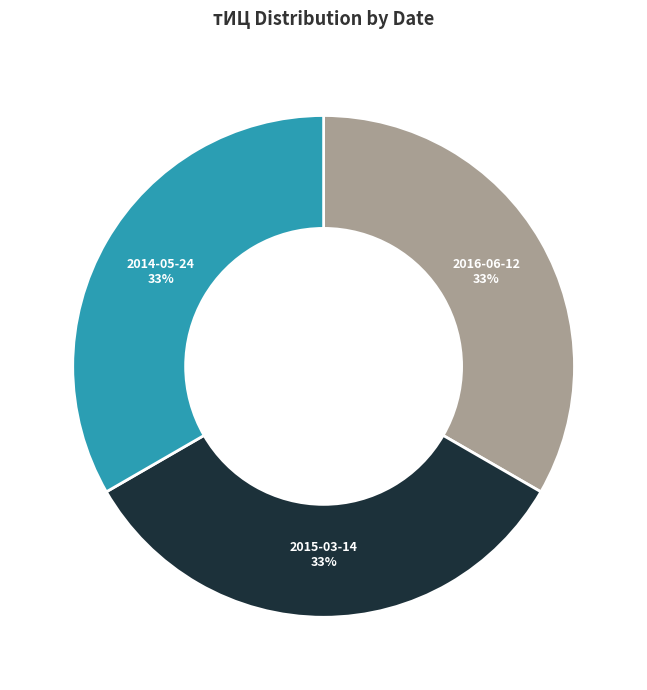

Do 2016-06-12 and 2015-03-14 together represent more than half of the pie?

Yes